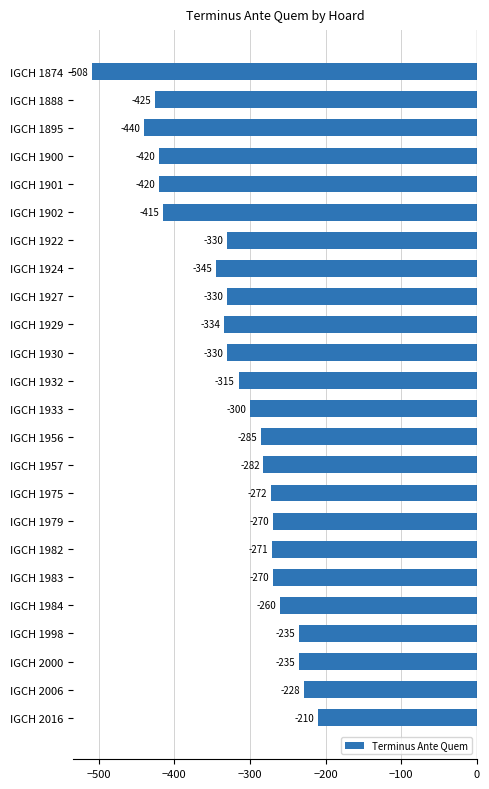

How many bars are there in total?

24